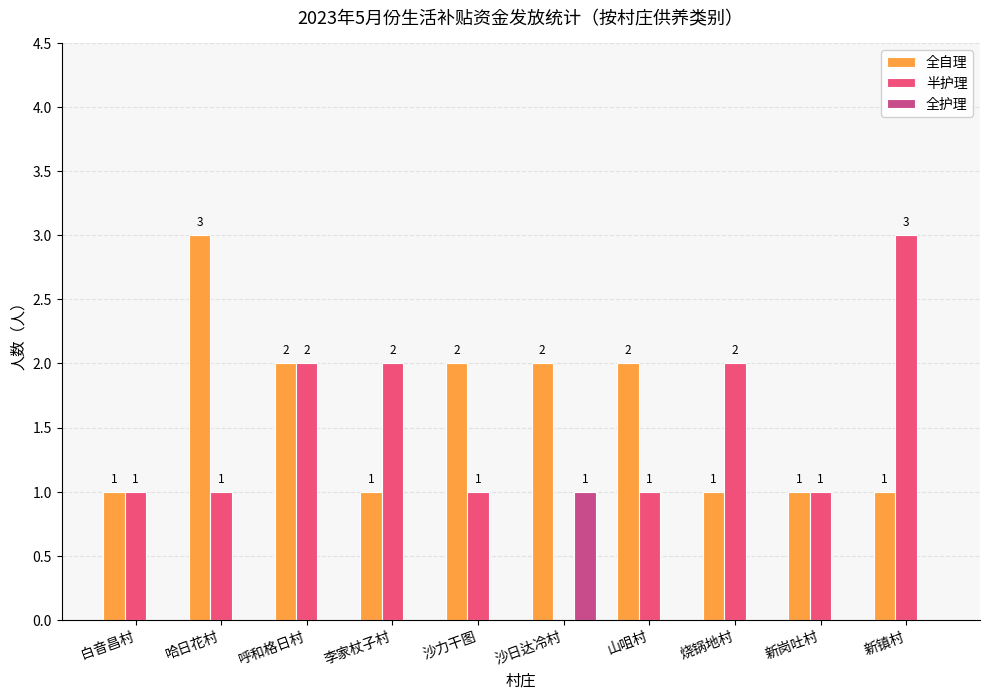

What is the total value across all series at 新岗吐村?

2